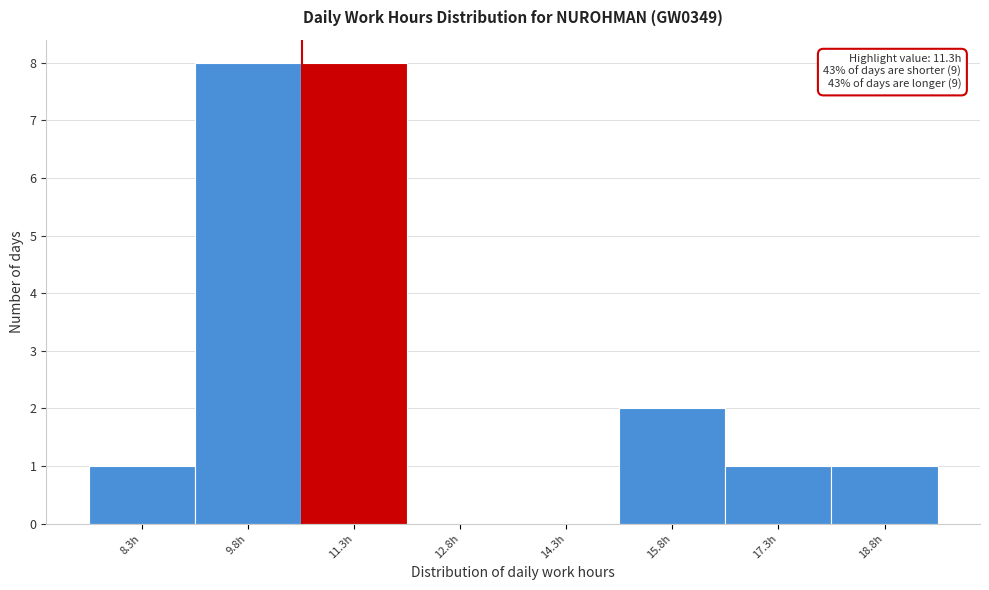

Reading left to right, list all the values displayed in this chart.

8.3h=1	9.8h=8	11.3h=8	12.8h=0	14.3h=0	15.8h=2	17.3h=1	18.8h=1